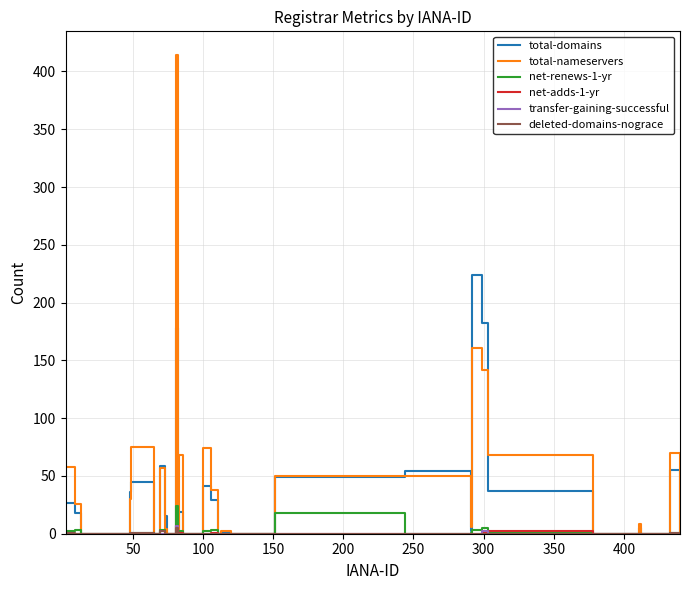

Which series has the widest spread of values?

total-nameservers